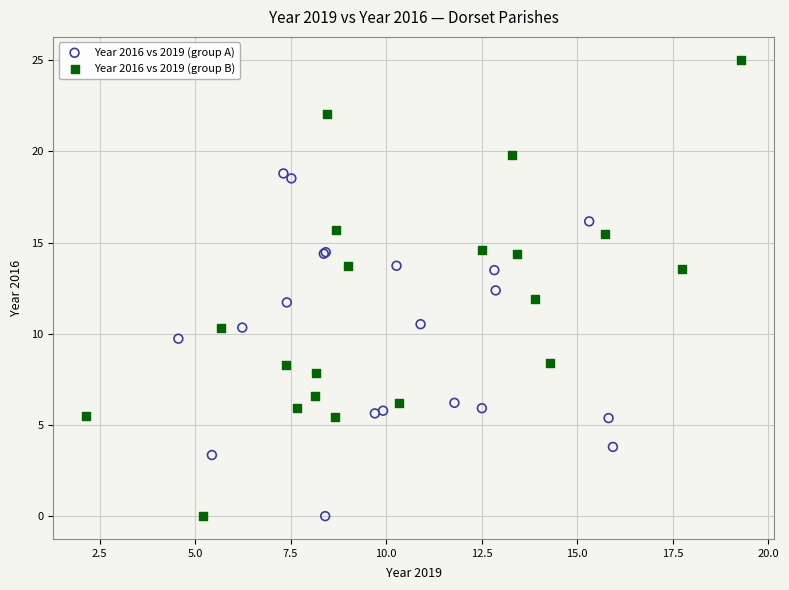

What are all the series names shown in the legend?

Year 2016 vs 2019 (group A), Year 2016 vs 2019 (group B)